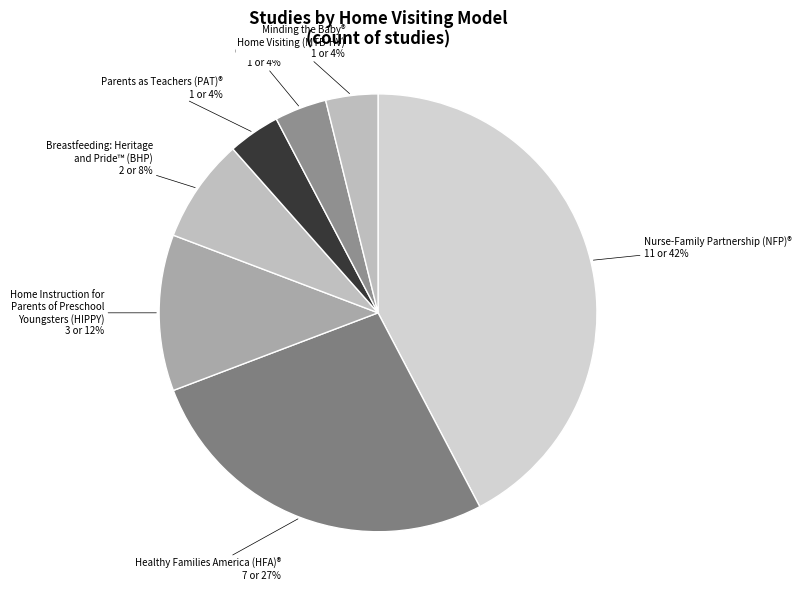

How many segments does this pie chart have?

7